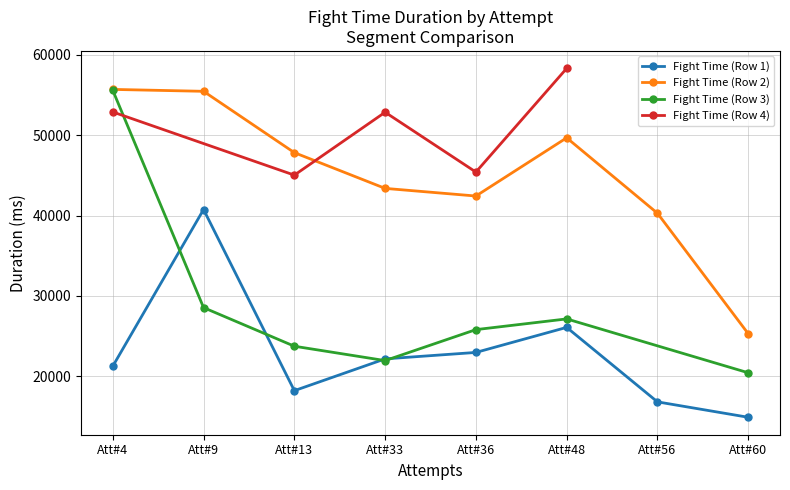

Is it true that Fight Time (Row 3) equals 33101 at Attempt #36?

False